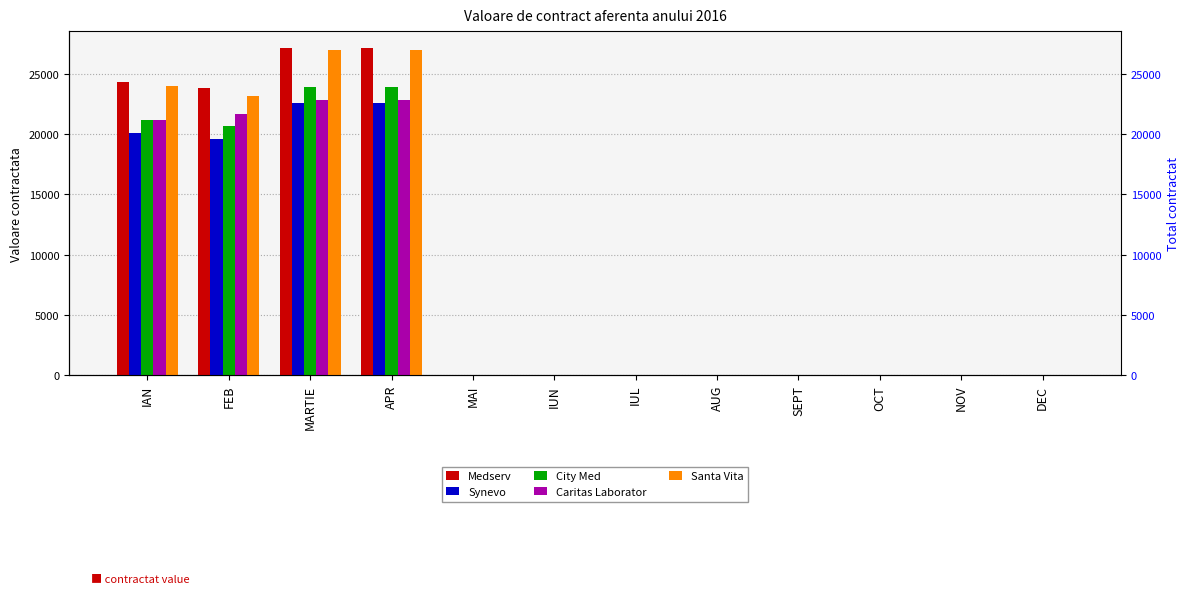

How many values in Medserv are above zero?

4